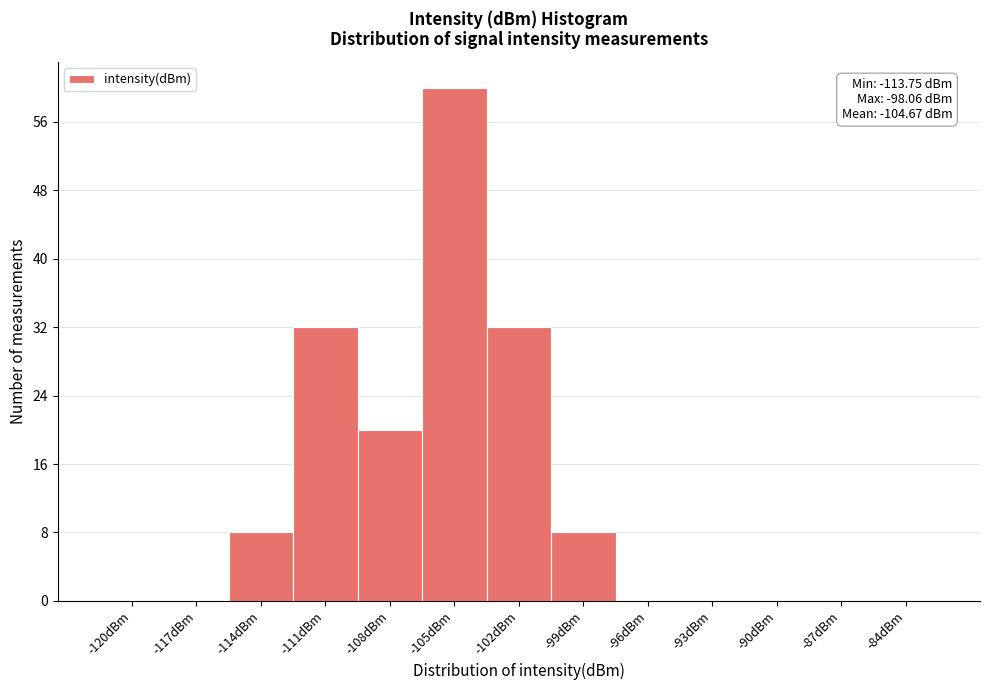

Reading right to left, extract all data points from this chart.

-84dBm=0	-87dBm=0	-90dBm=0	-93dBm=0	-96dBm=0	-99dBm=8	-102dBm=32	-105dBm=60	-108dBm=20	-111dBm=32	-114dBm=8	-117dBm=0	-120dBm=0